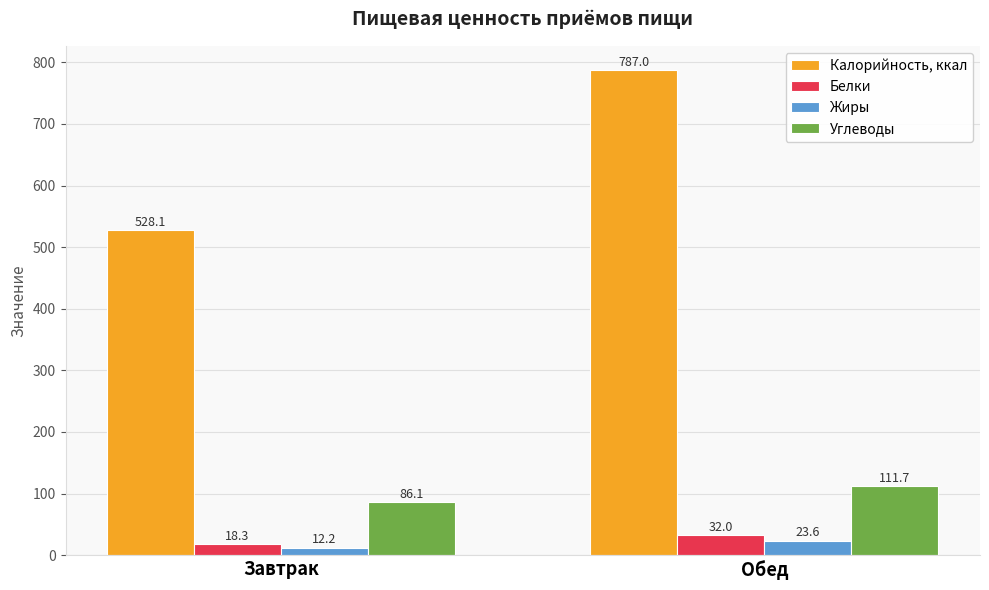

What is the spread (max minus min) of values at Обед?

763.4